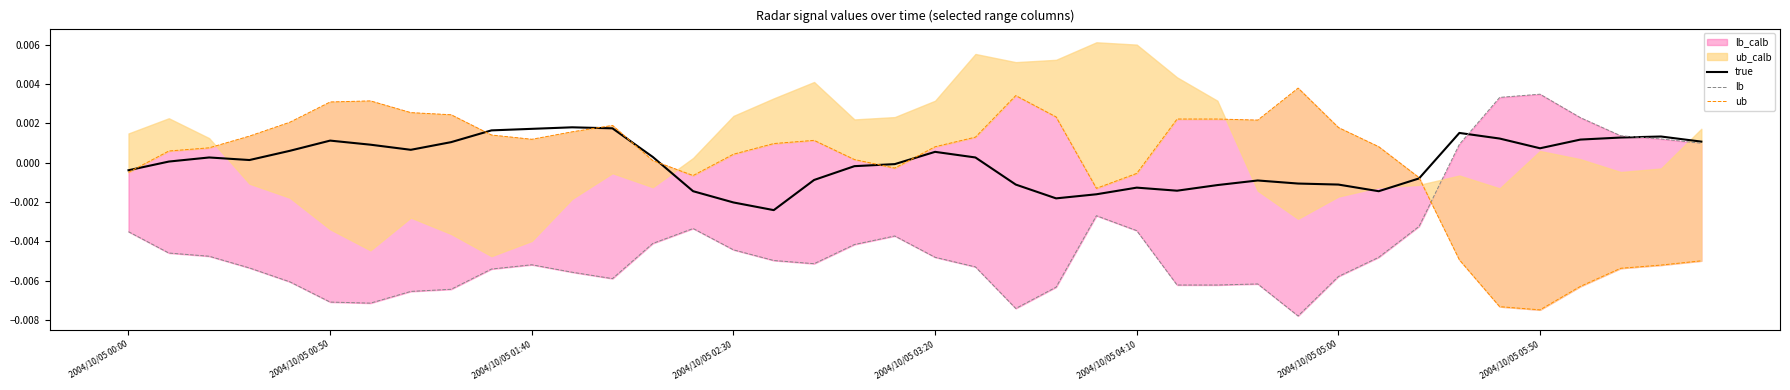

Which category has the lowest value across all series?

29